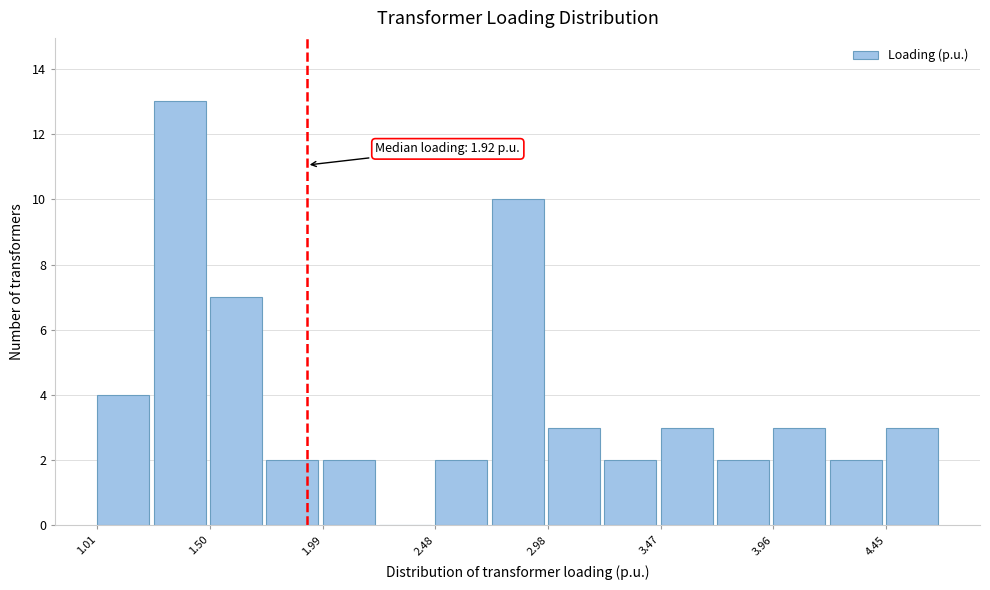

Which range on the x-axis has the tallest bar?

1.25 to 1.50